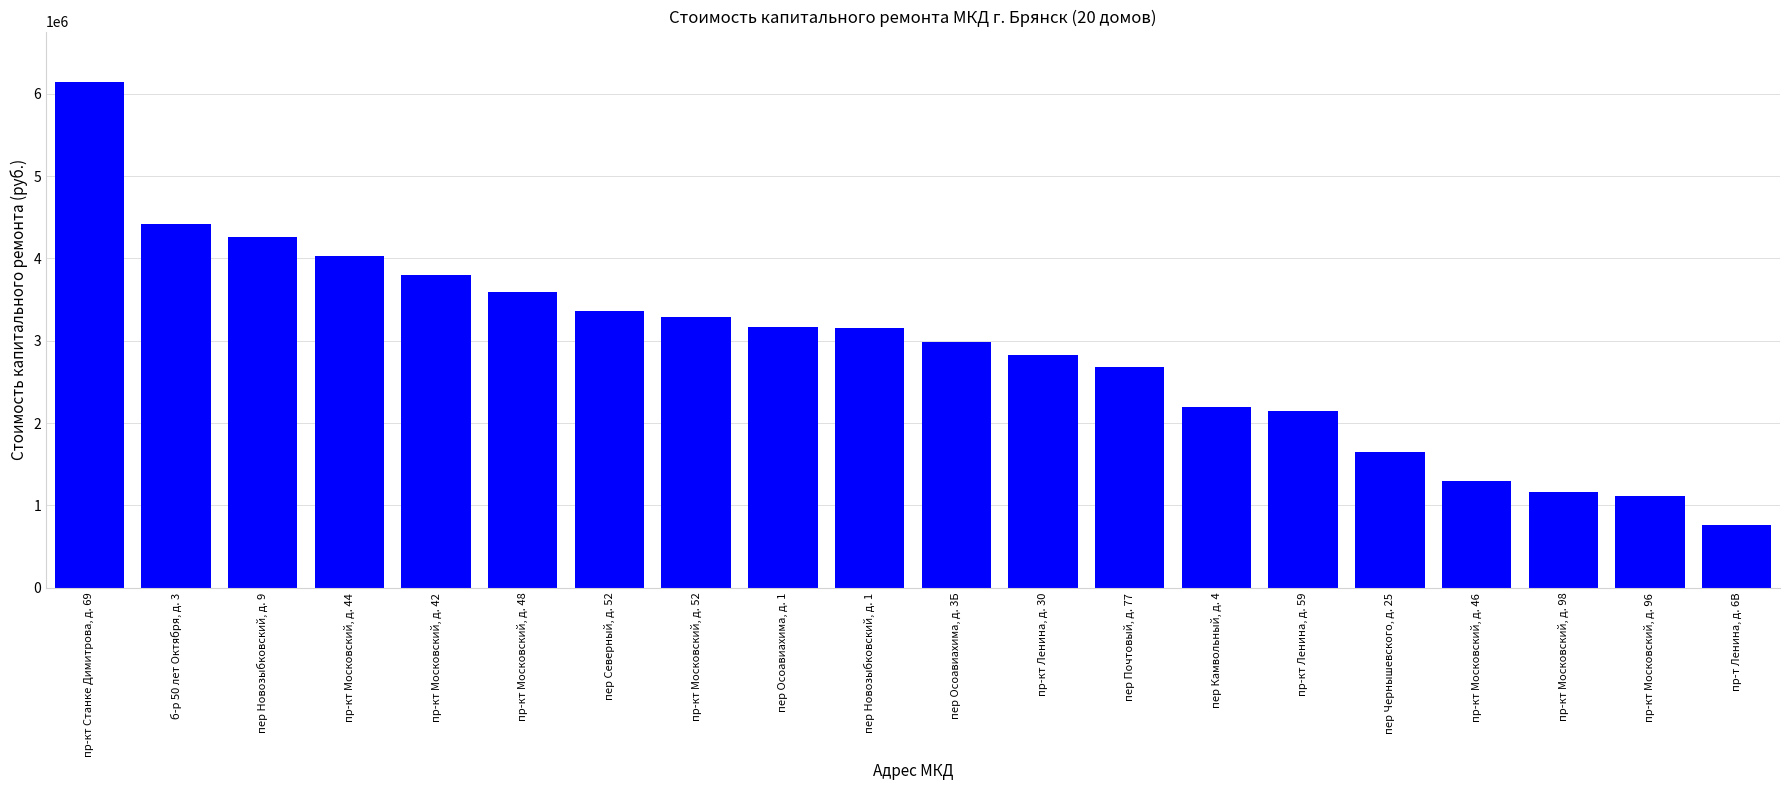

What is the smallest value displayed?

762994.7